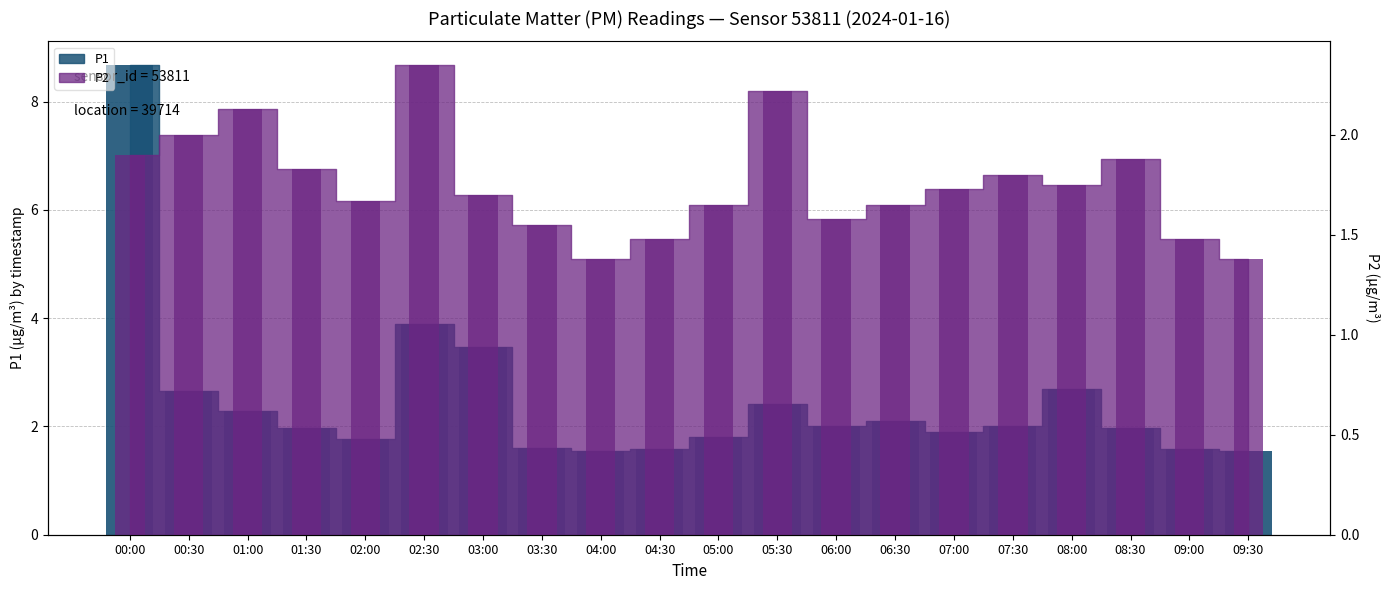

Reading left to right, what are all the values shown in this chart?

P1: 00:00=8.7	00:30=2.6	01:00=2.3	01:30=2.0	02:00=1.8	02:30=3.9	03:00=3.5	03:30=1.6	04:00=1.6	04:30=1.6	05:00=1.8	05:30=2.4	06:00=2.0	06:30=2.1	07:00=1.9	07:30=2.0	08:00=2.7	08:30=2.0	09:00=1.6	09:30=1.6
P2: 00:00=1.9	00:30=2.0	01:00=2.1	01:30=1.8	02:00=1.7	02:30=2.4	03:00=1.7	03:30=1.6	04:00=1.4	04:30=1.5	05:00=1.6	05:30=2.2	06:00=1.6	06:30=1.6	07:00=1.7	07:30=1.8	08:00=1.8	08:30=1.9	09:00=1.5	09:30=1.4